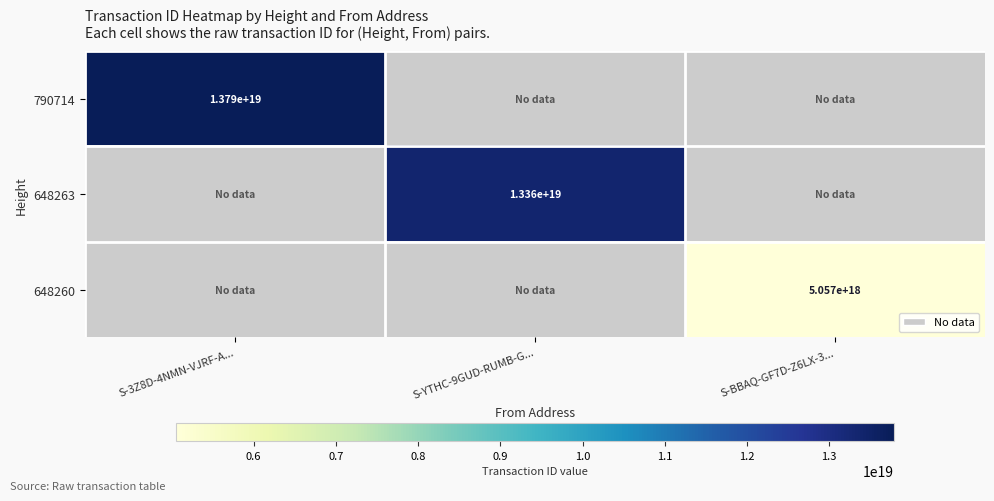

Is it true that 790714 equals 13790000000000000000 at S-3Z8D-4NMN-VJRF-A...?

True